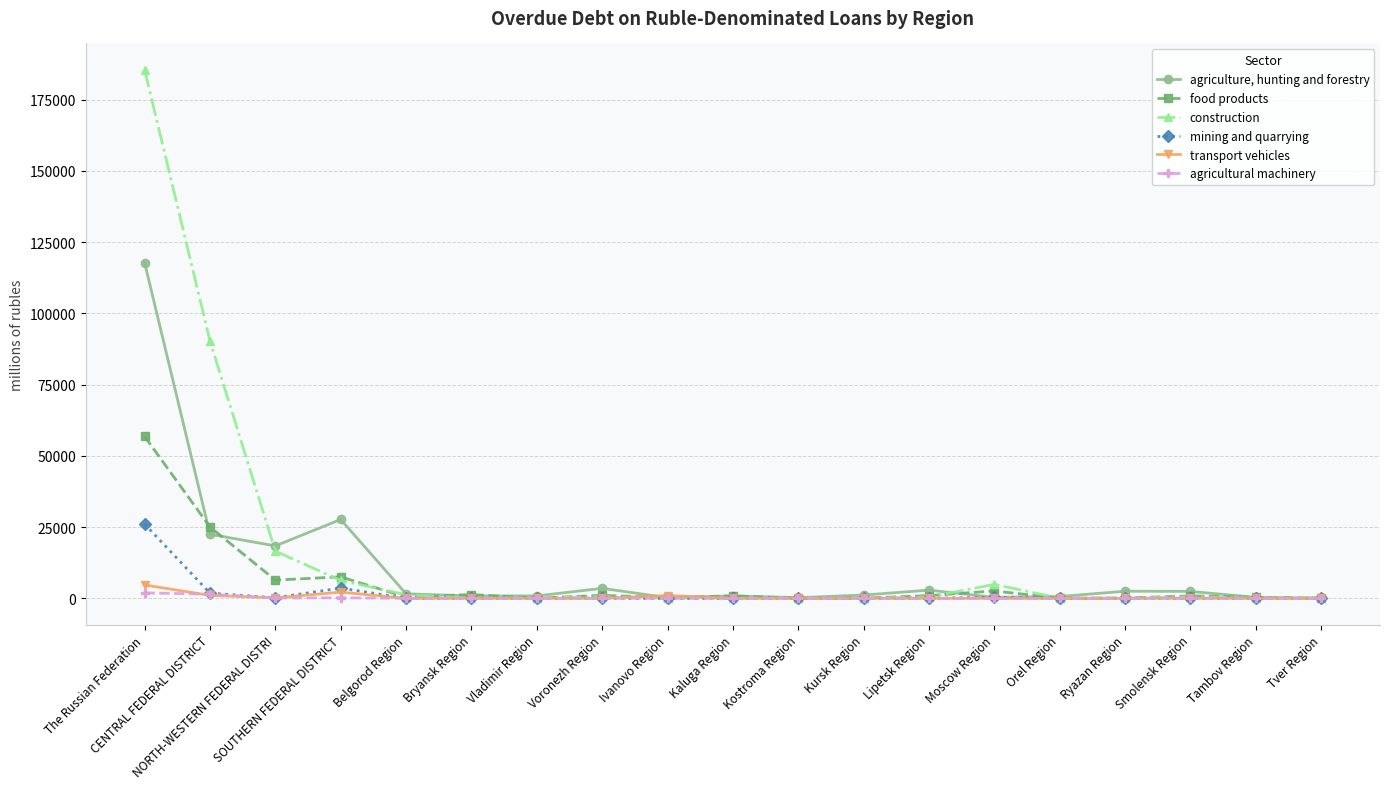

The value of agricultural machinery at Moscow Region is 0. True or false?

True